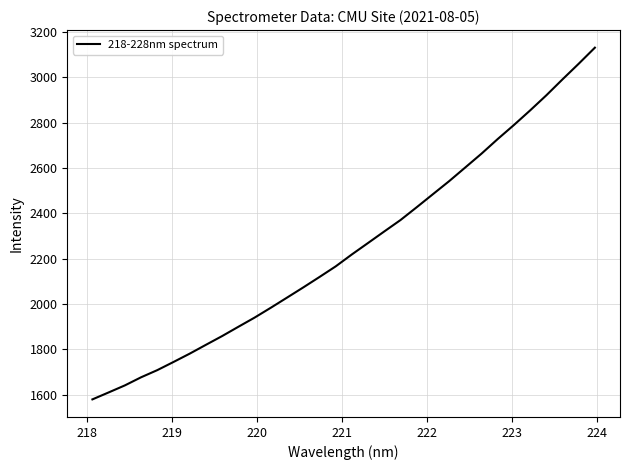

What is the sum of all values?

72003.7